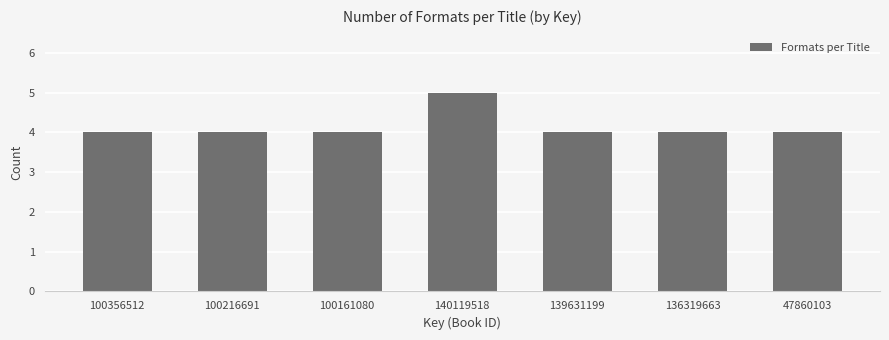

Reading right to left, list all the values displayed in this chart.

4	4	4	5	4	4	4